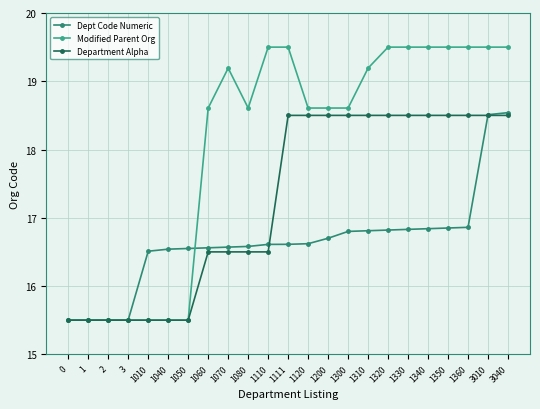

How many series are shown in this chart?

3